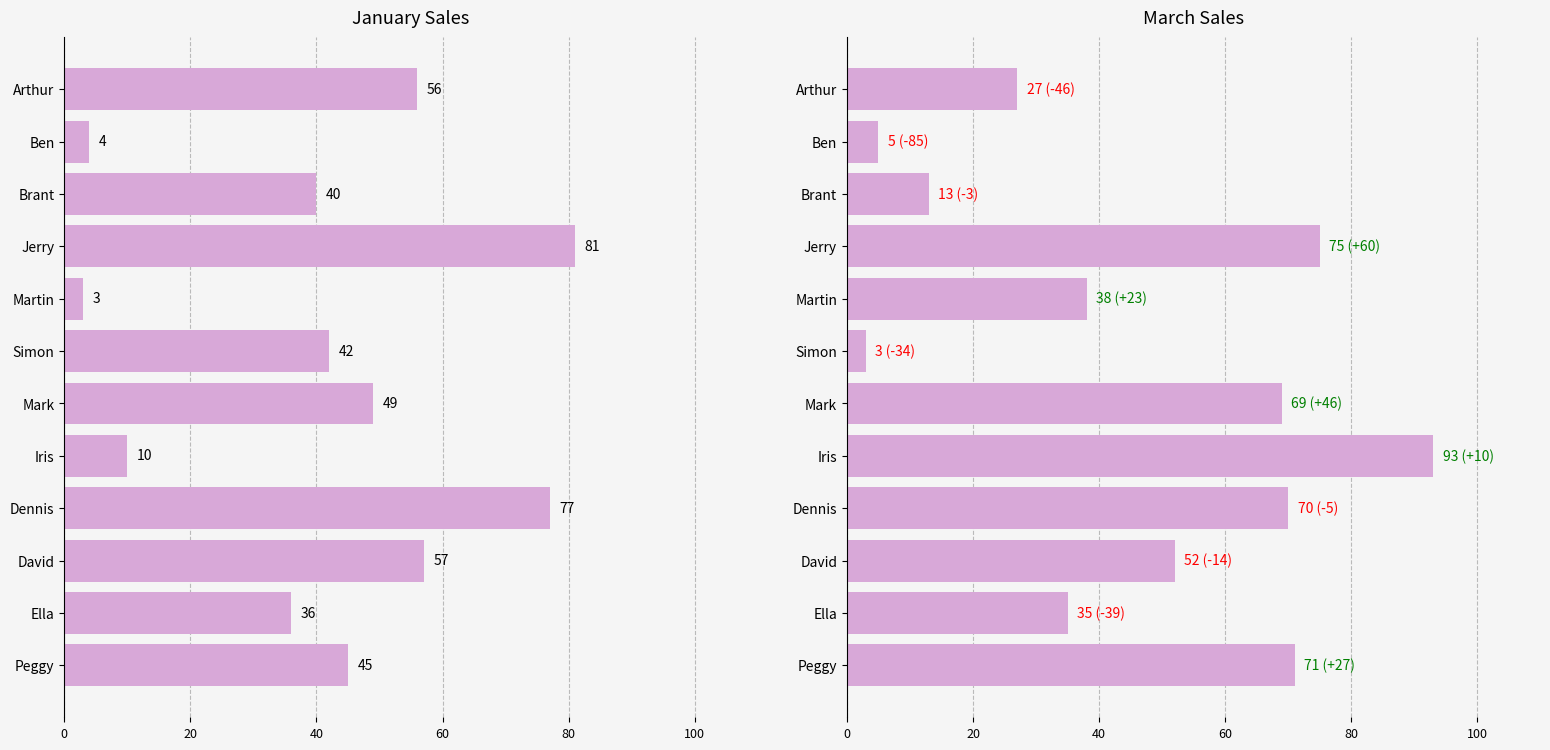

The value of January at Peggy is 62. True or false?

False